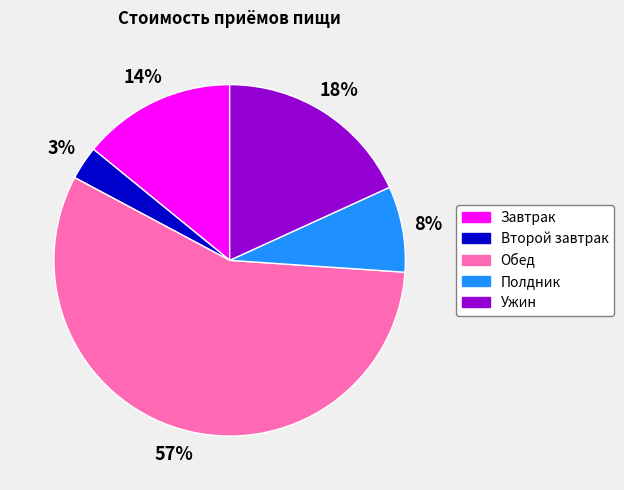

To the nearest percent, what is the average slice percentage?

20%